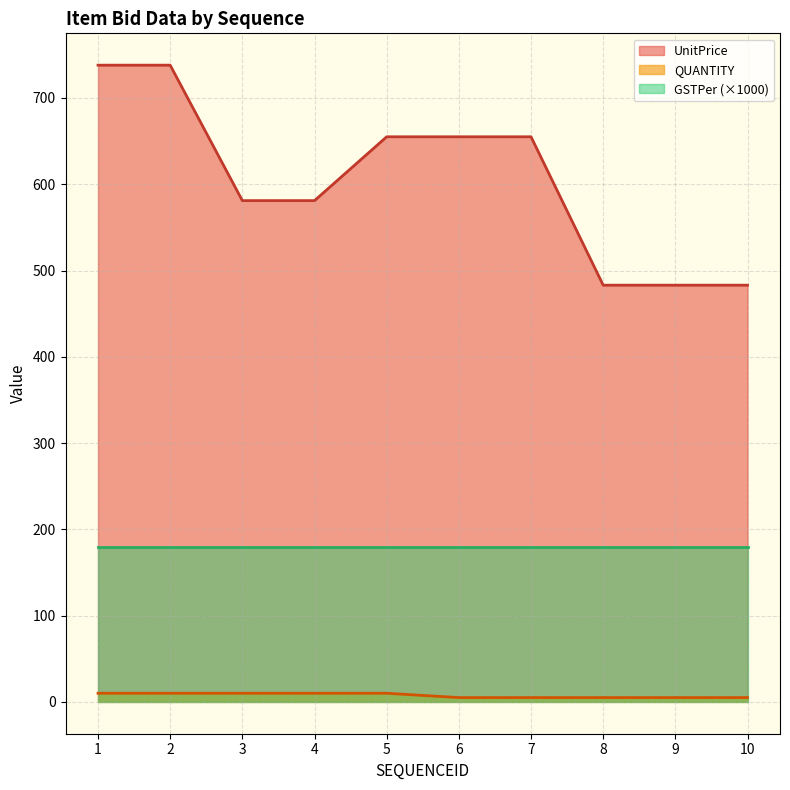

Count the number of data series in this chart.

3